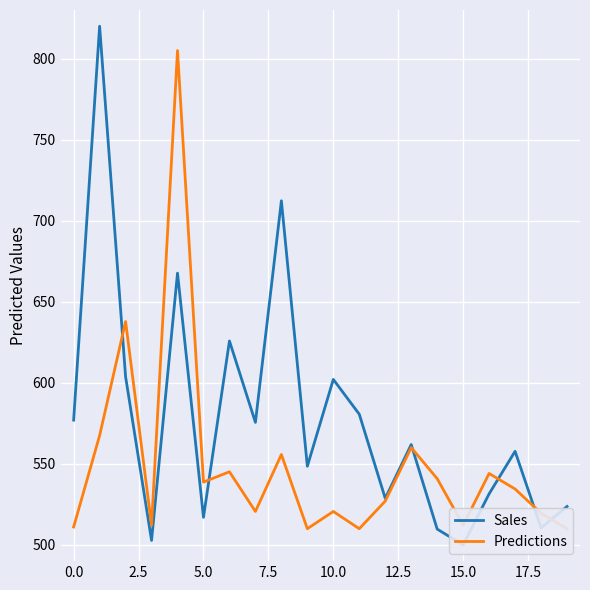

Between 17.5 and 19, which series saw the biggest shift?

Sales